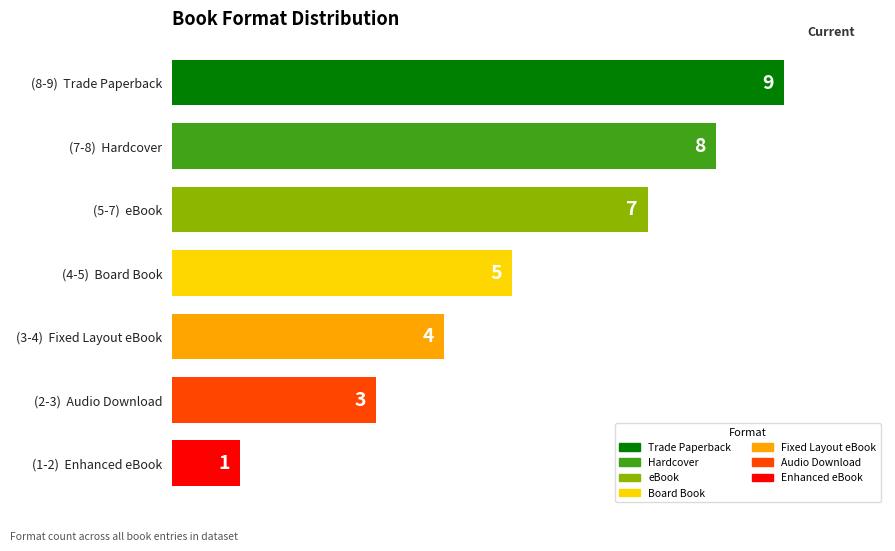

What is the minimum value shown in the chart?

1